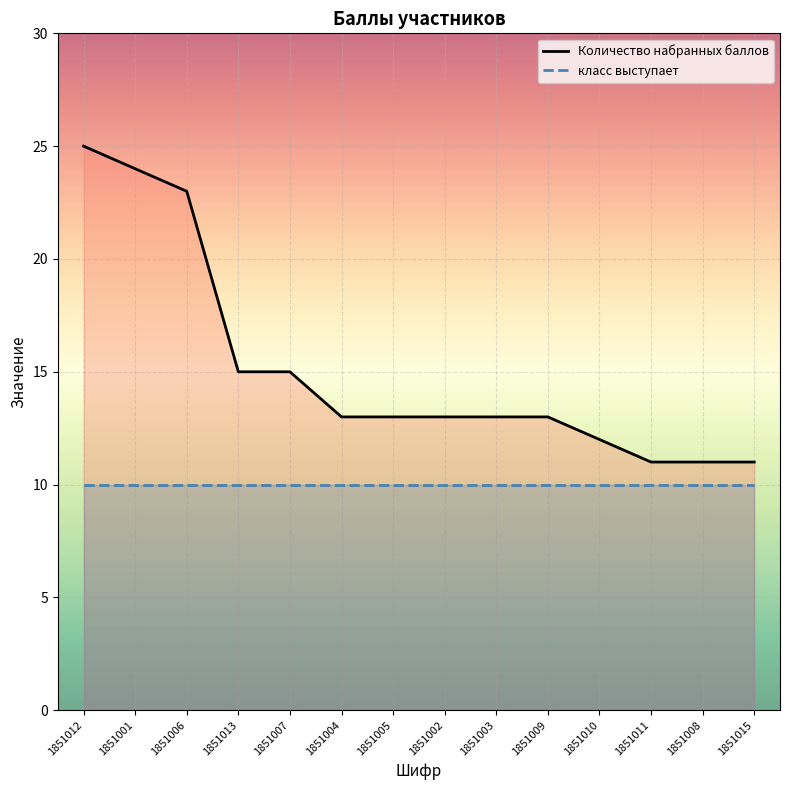

What is the value of the Количество набранных баллов point at the 4th from the left?

15